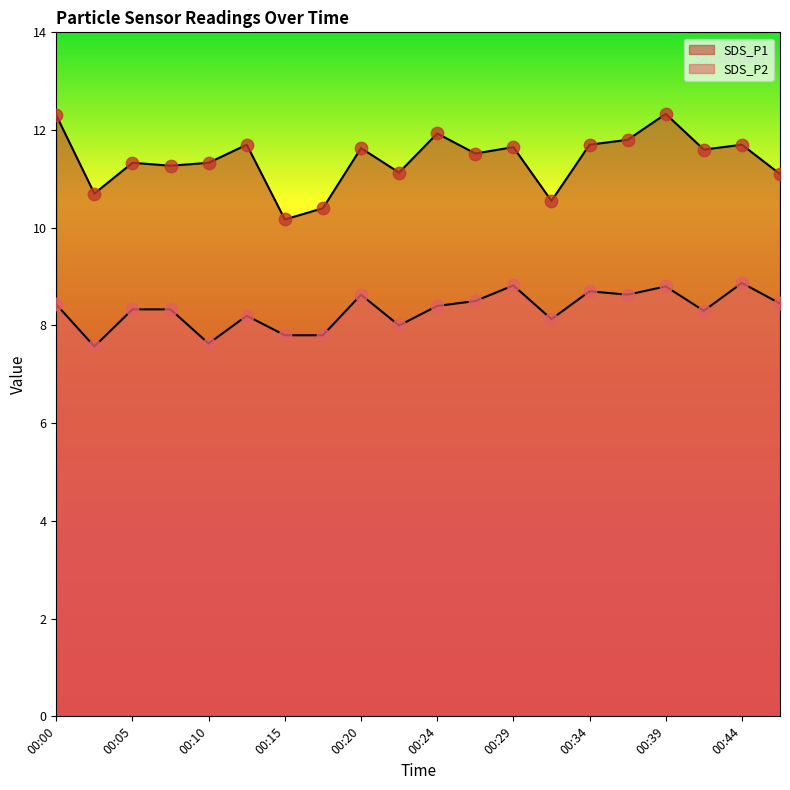

Which series reaches the maximum Y coordinate?

SDS_P1